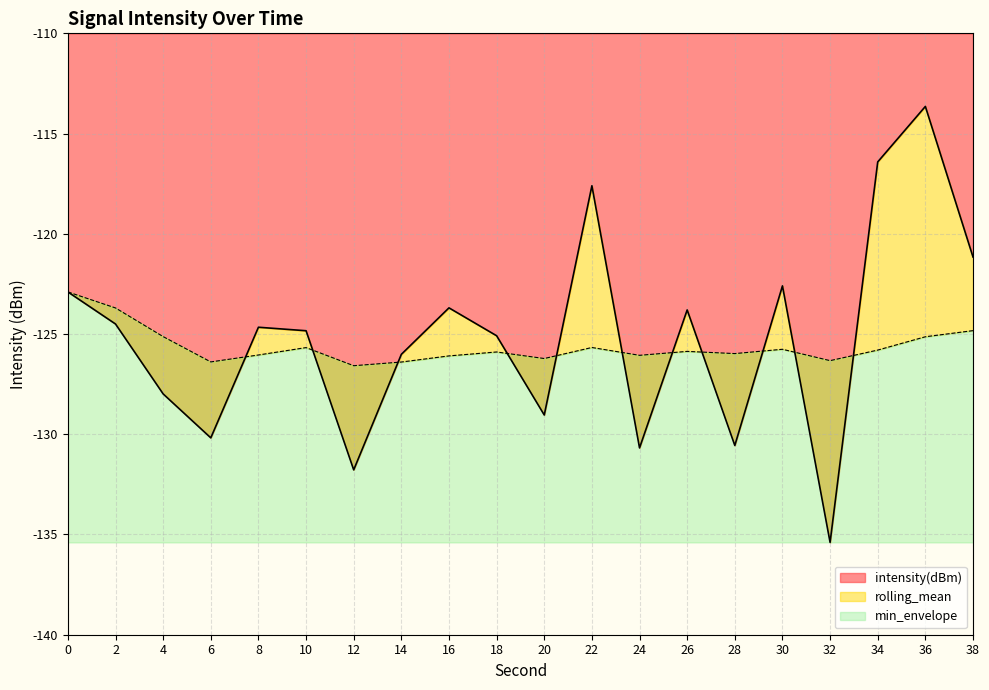

What is the highest value of the intensity(dBm) series?

-113.6